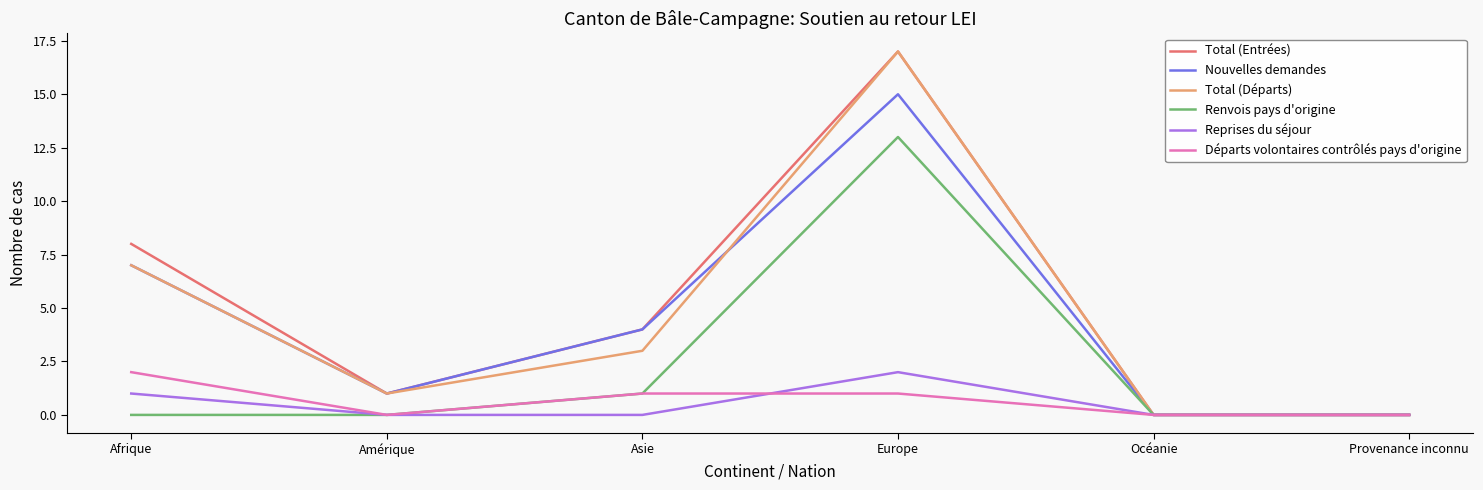

Does the chart display data point markers on the line(s)?

No